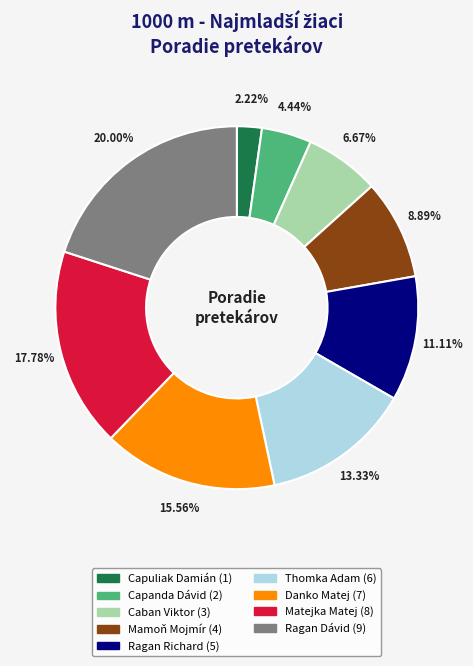

What is the total percentage of Ragan Dávid and Ragan Richard?

31.1%